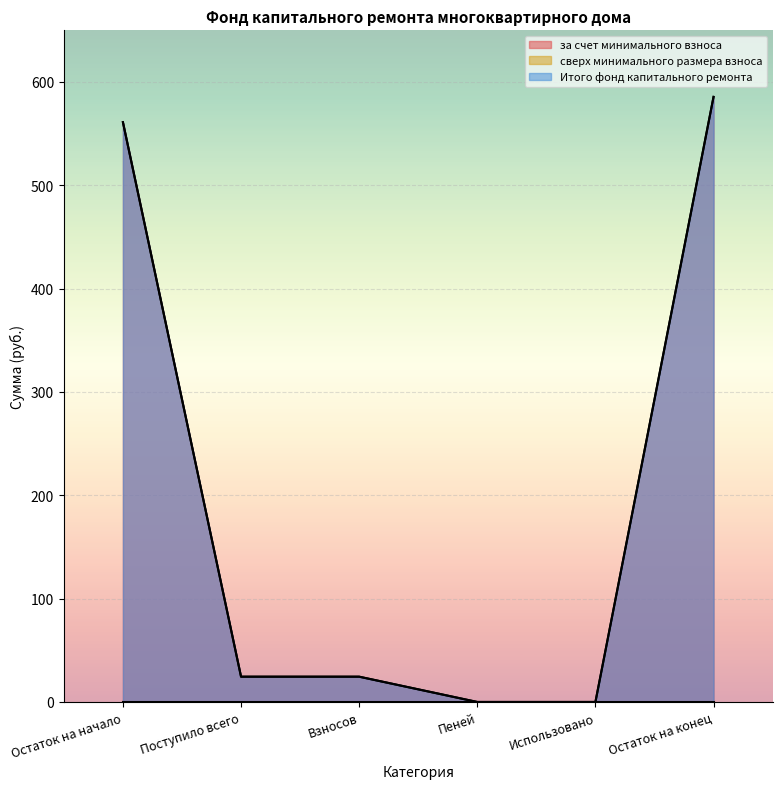

Reading right to left, list all the values displayed in this chart.

за счет минимального взноса: 585.6	0.0	0.0	24.5	24.5	561.1
Итого фонд капитального ремонта: 585.6	0.0	0.0	24.5	24.5	561.1